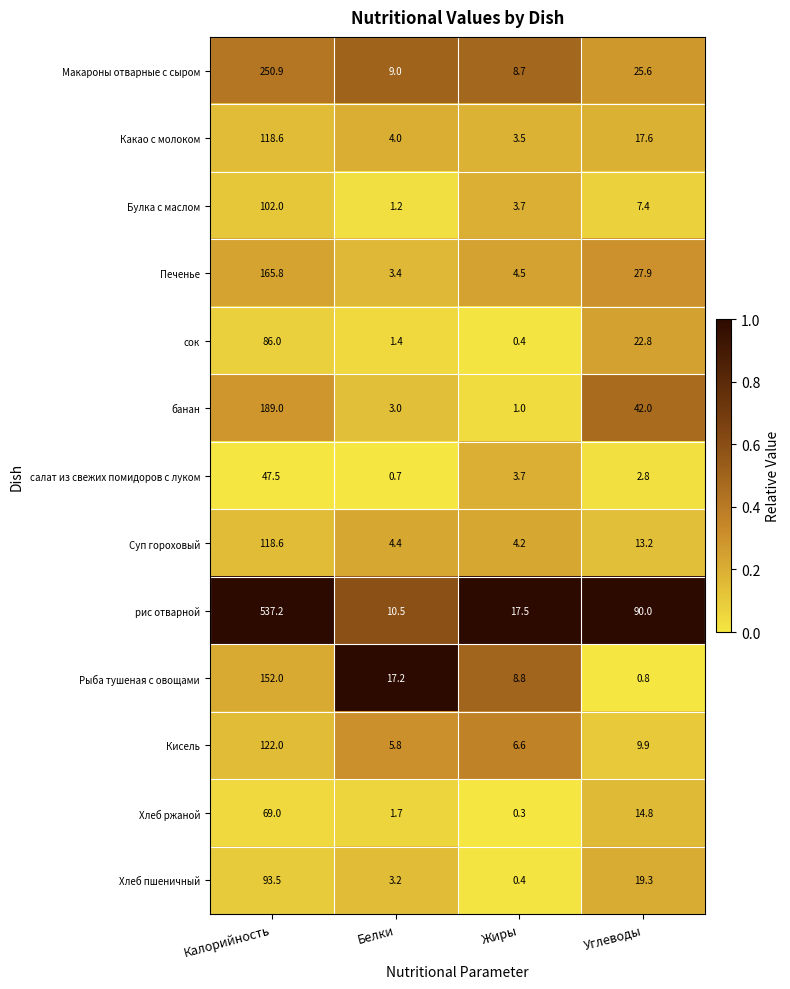

List the labels in order of сок value, largest first.

Калорийность, Углеводы, Белки, Жиры